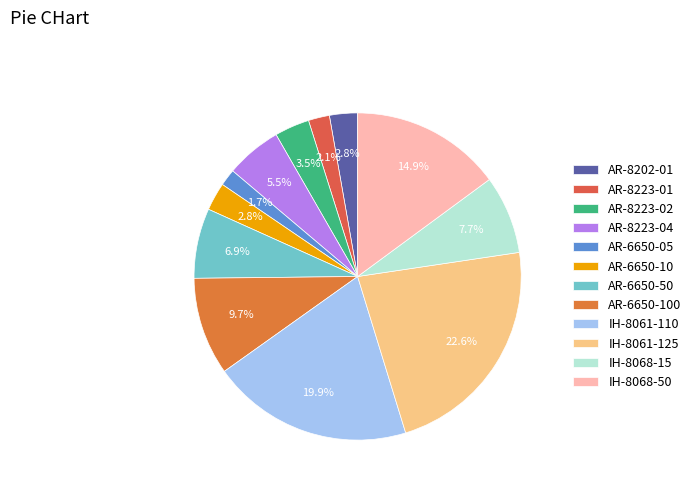

To the nearest percent, what portion does IH-8068-15 represent?

8%